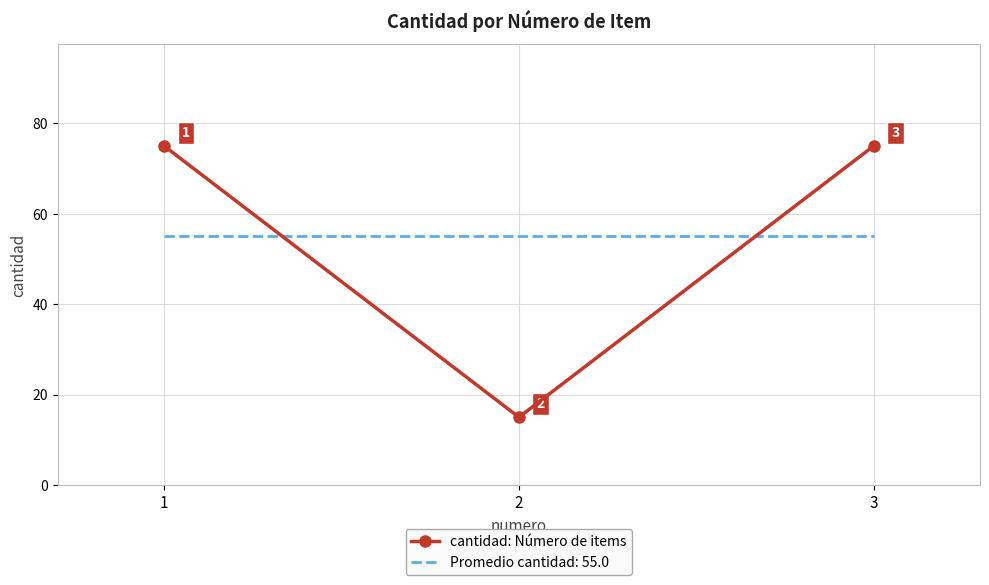

The value of Promedio cantidad: 55.0 at 2 is 12. True or false?

False